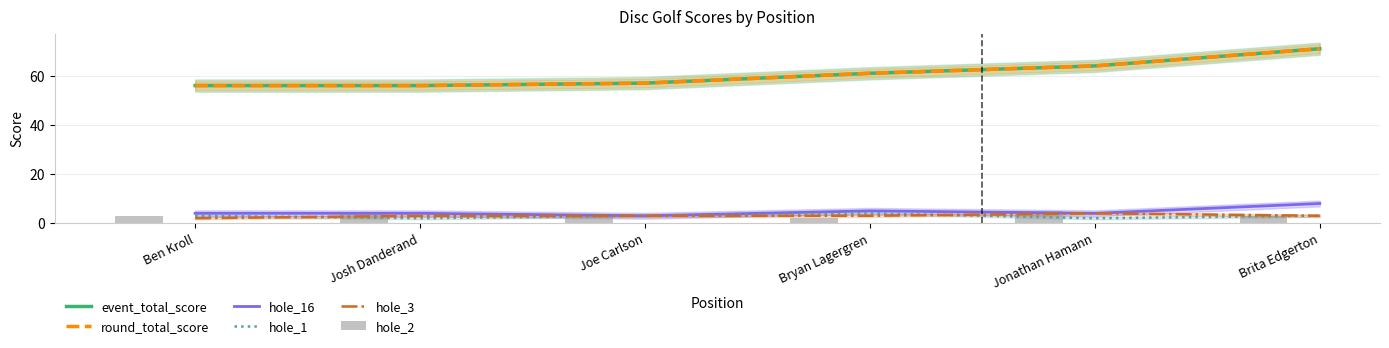

What is the approximate value of hole_16 at Joe Carlson?

3